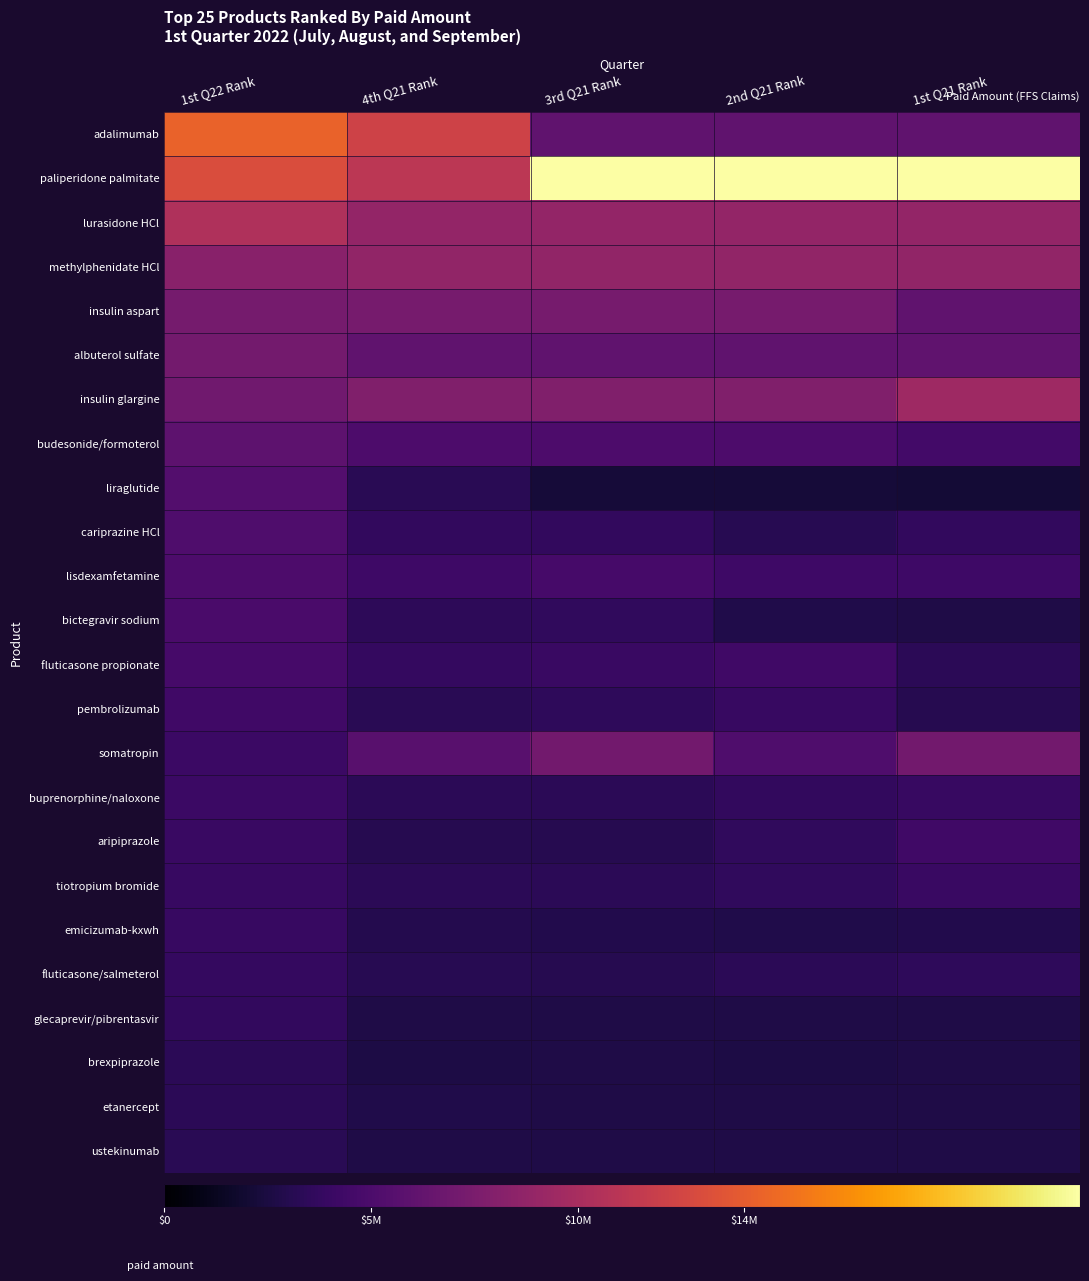

What is the greatest value displayed?

22120879.2